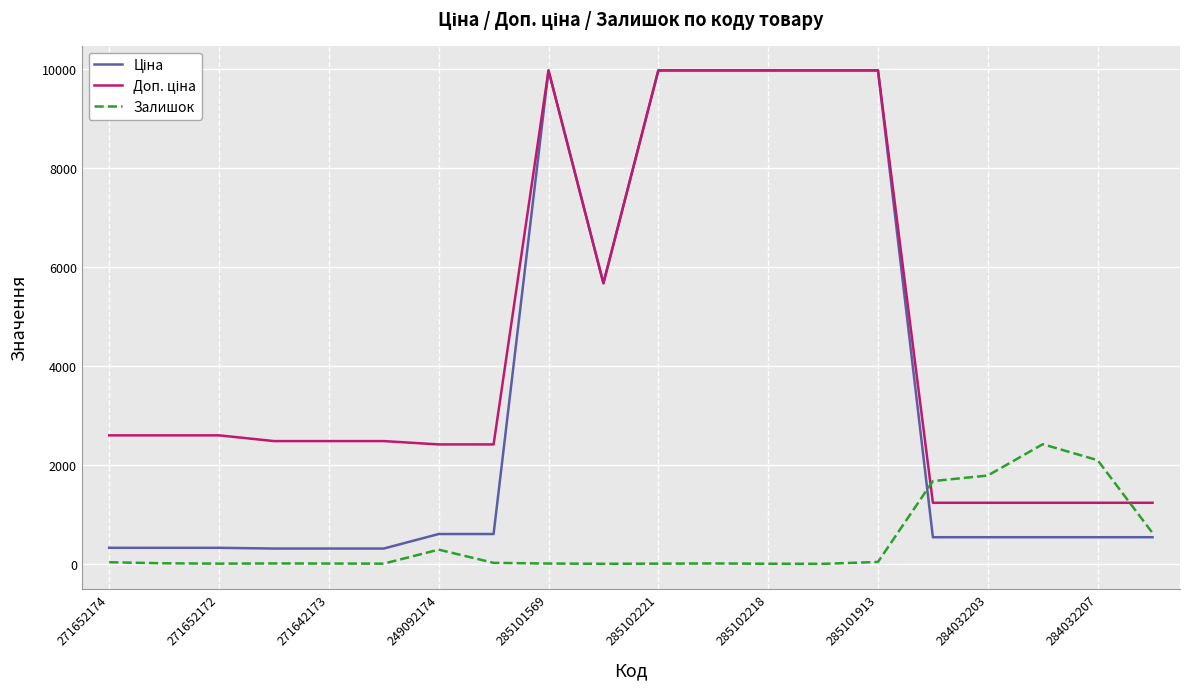

Where do Ціна and Залишок first cross each other?

14 and 15